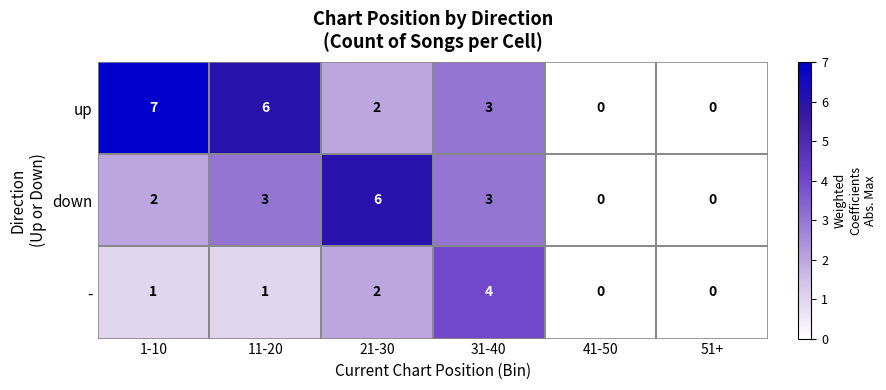

What is the difference between the maximum and minimum values in the - series?

4